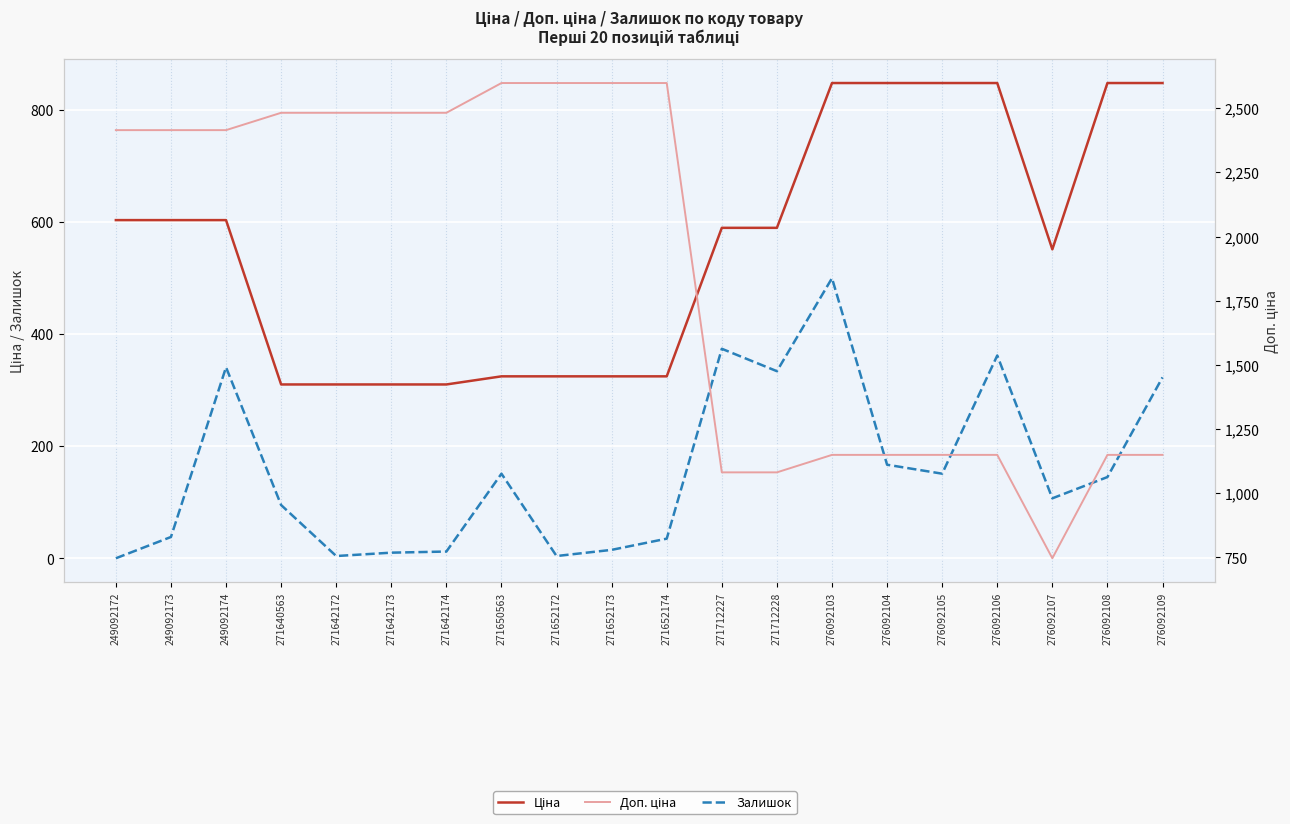

What is the lowest value of the Ціна series?

310.3